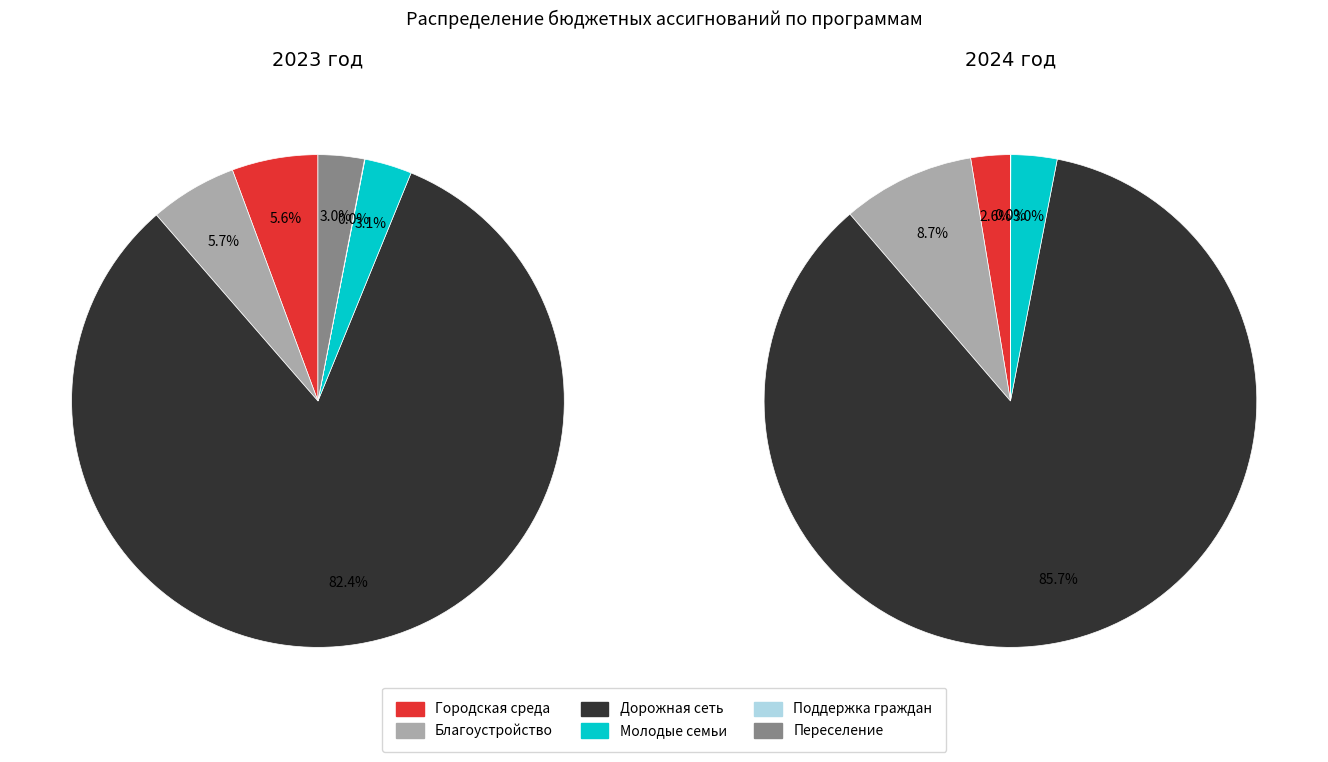

Rank the categories by value from highest to lowest.

Развитие и содержание дорожной сети, Благоустройство территории, Формирование современной городской среды, Предоставление поддержки молодым семьям, Переселение граждан, Поддержка граждан на территории